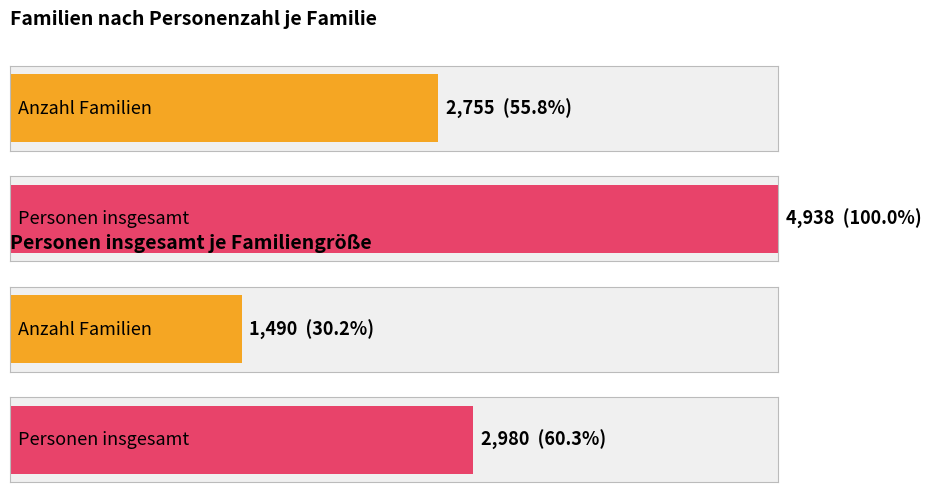

What value does the personen_insgesamt series have at 2, to the nearest 10?

2980